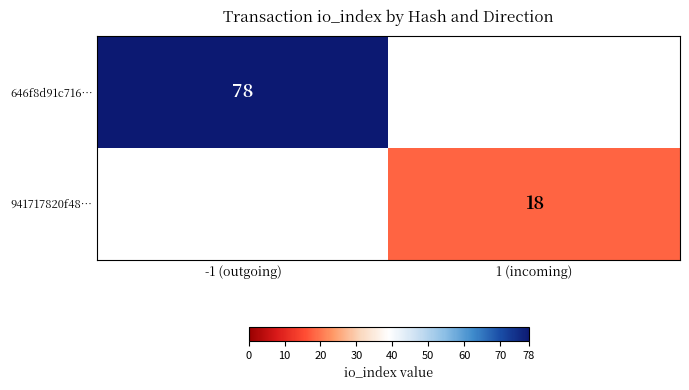

The 941717820f48… series shows 18 at 1 (incoming). True or false?

True